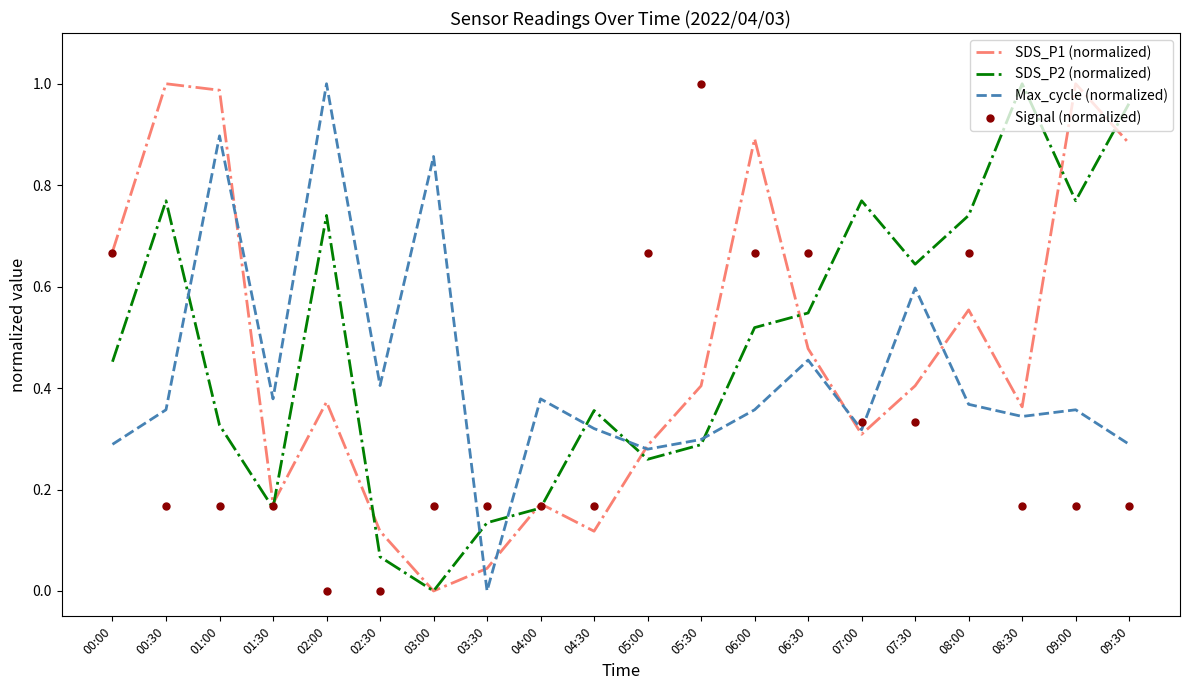

Is the value of Max_cycle (normalized) at 07:00 greater than the value of Signal (normalized) at 05:00?

No